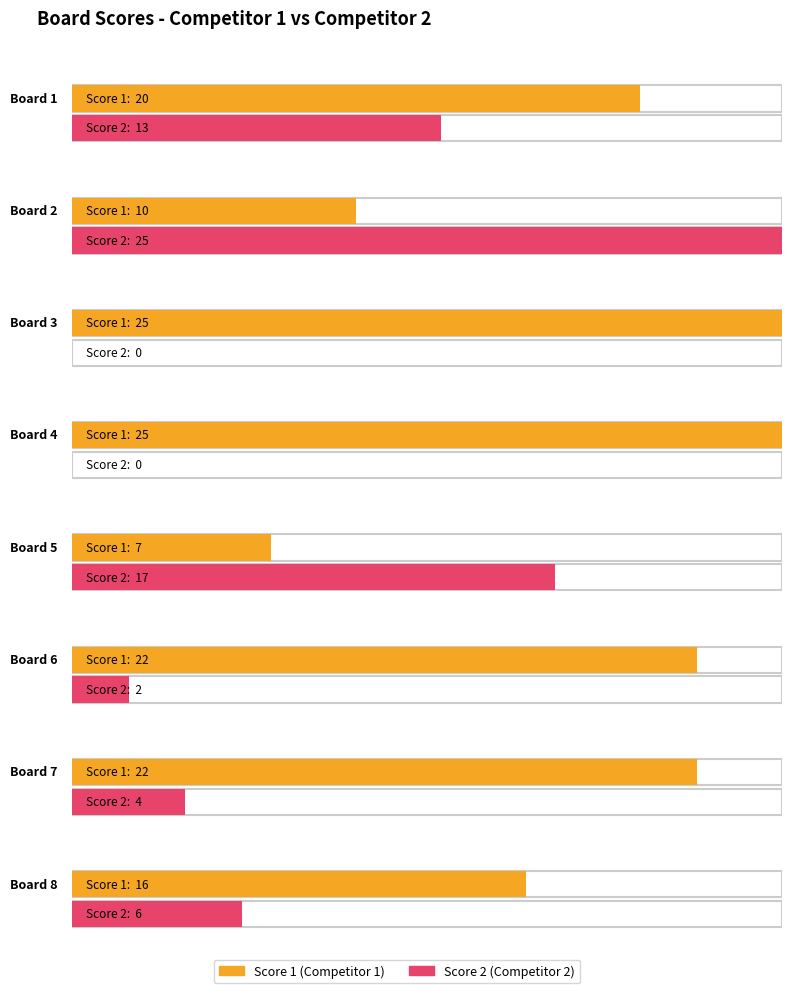

Where does the Score 1 series first go above 22?

3